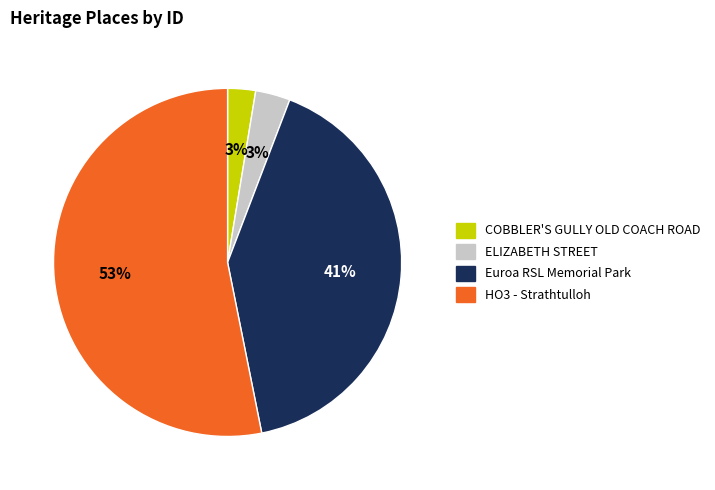

To the nearest percent, what is the average slice percentage?

25%